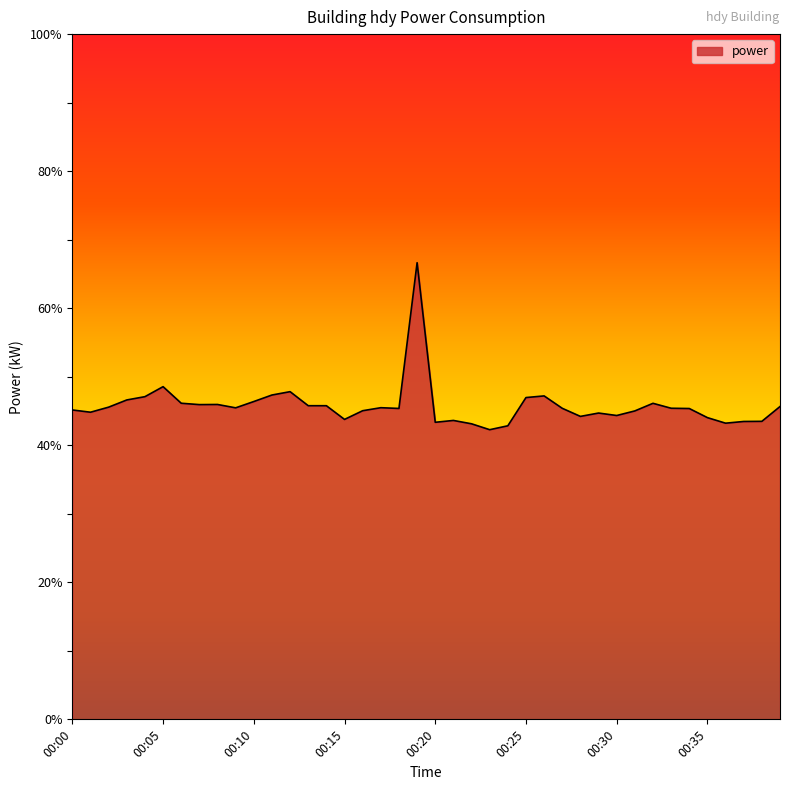

What is the maximum value shown in the chart?

66.6